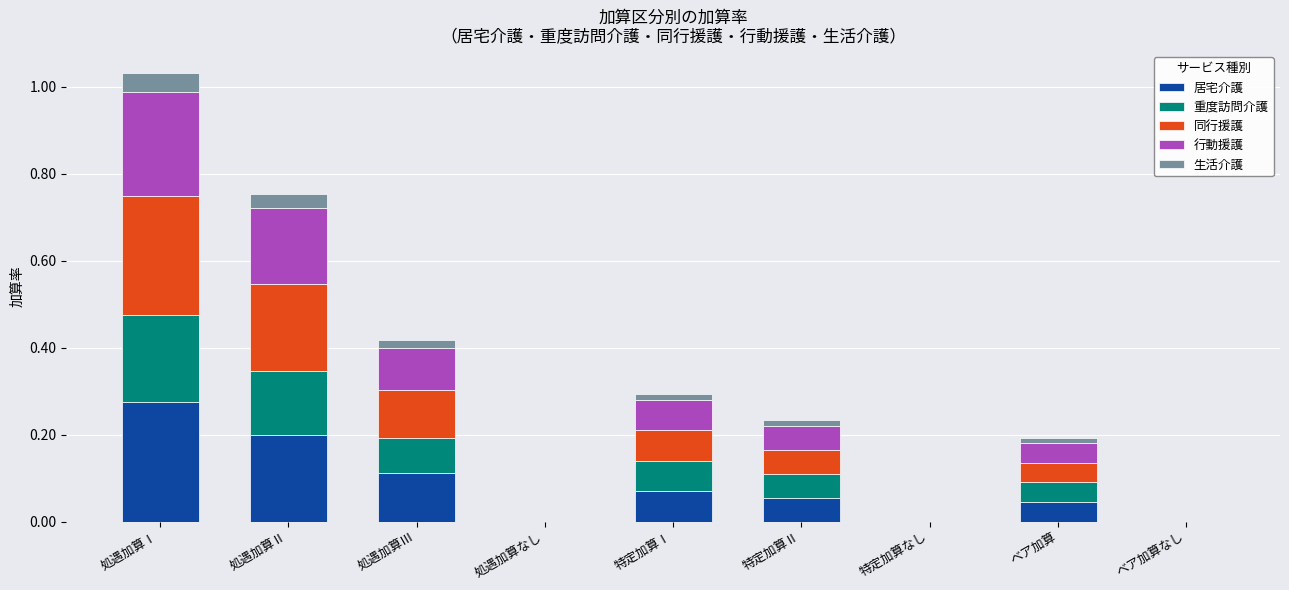

The 居宅介護 series shows 0.1 at 処遇加算Ⅰ. True or false?

False